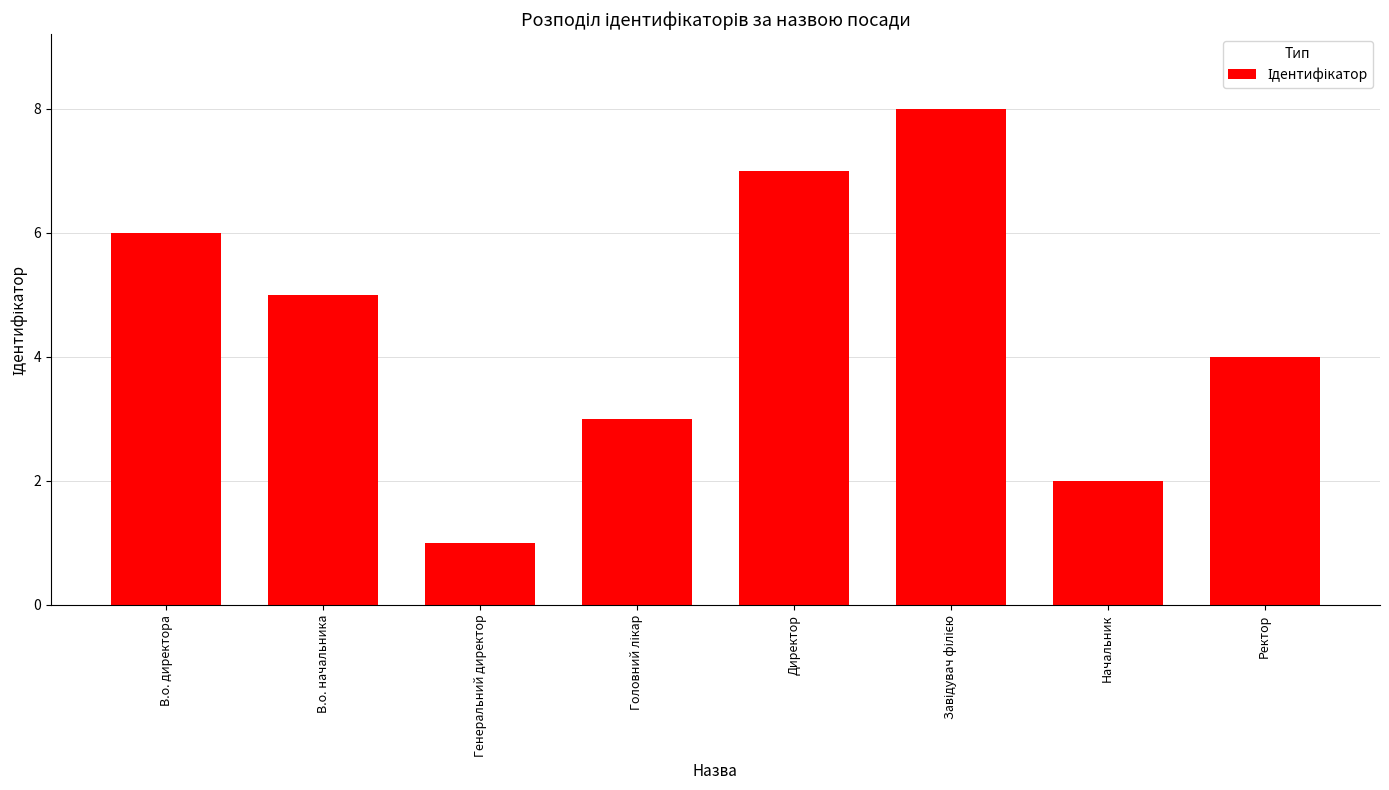

Which label corresponds to the smallest value in the chart?

Генеральний директор